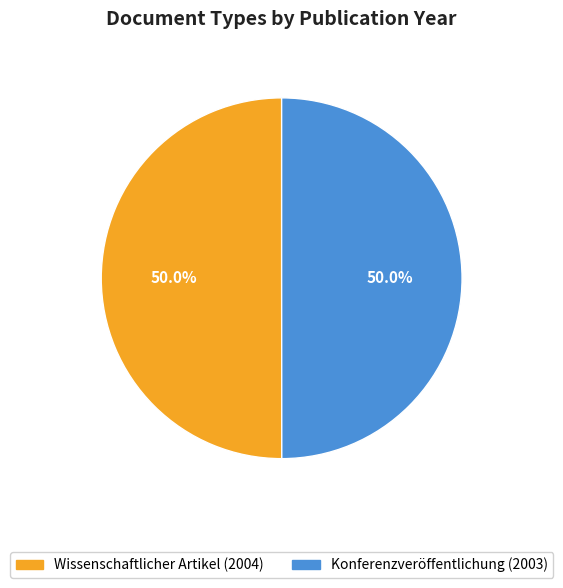

Approximately how many times larger is the value at Wissenschaftlicher Artikel (2004) compared to Konferenzveröffentlichung (2003)?

1.0